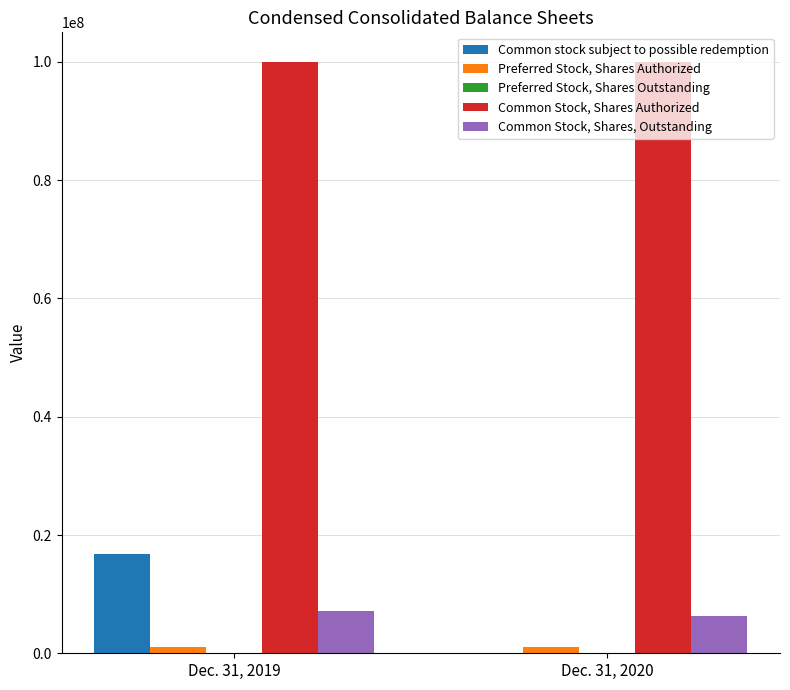

How many series are shown in this chart?

4